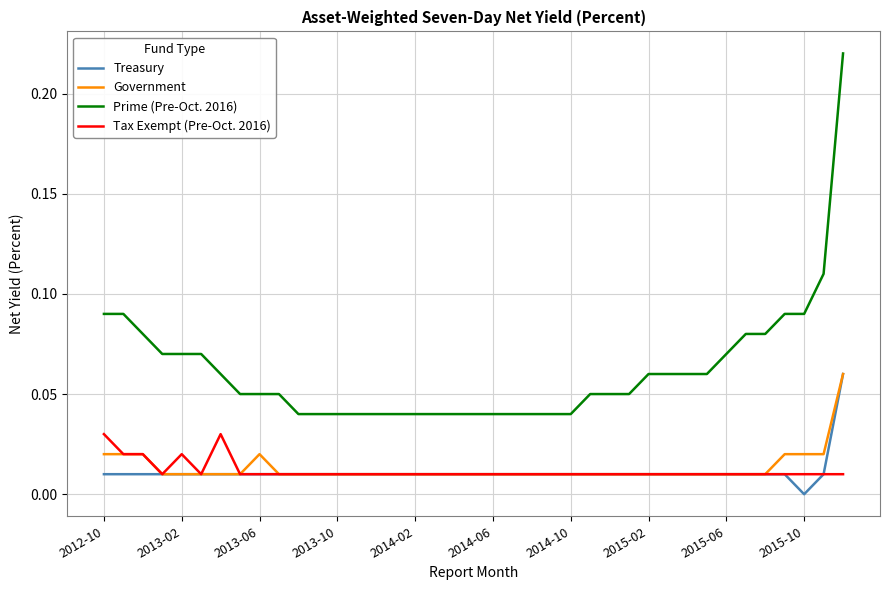

Which series has the largest total across all categories?

Prime (Pre-Oct. 2016)